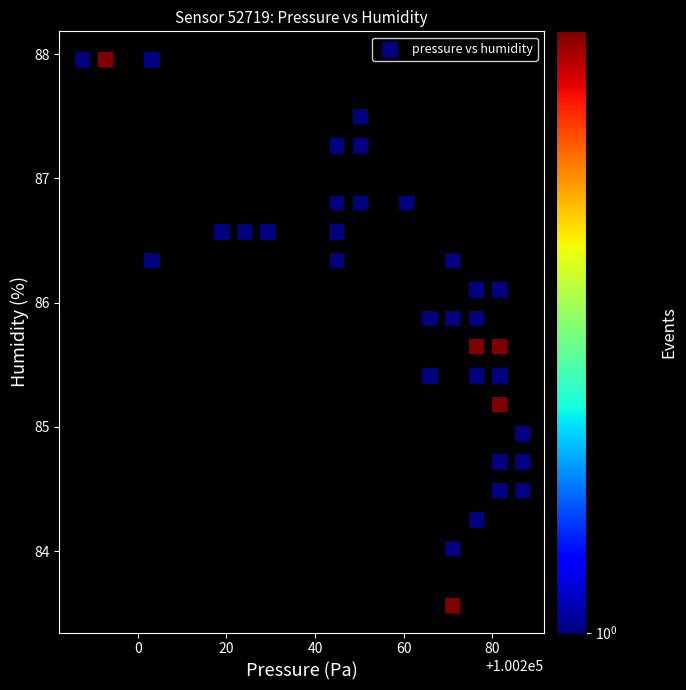

What is the range of X values (max minus min)?

99.4